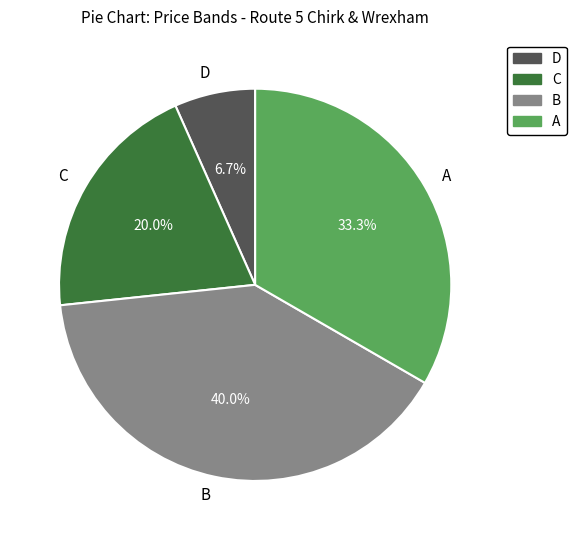

Which has a higher value, C or B?

B